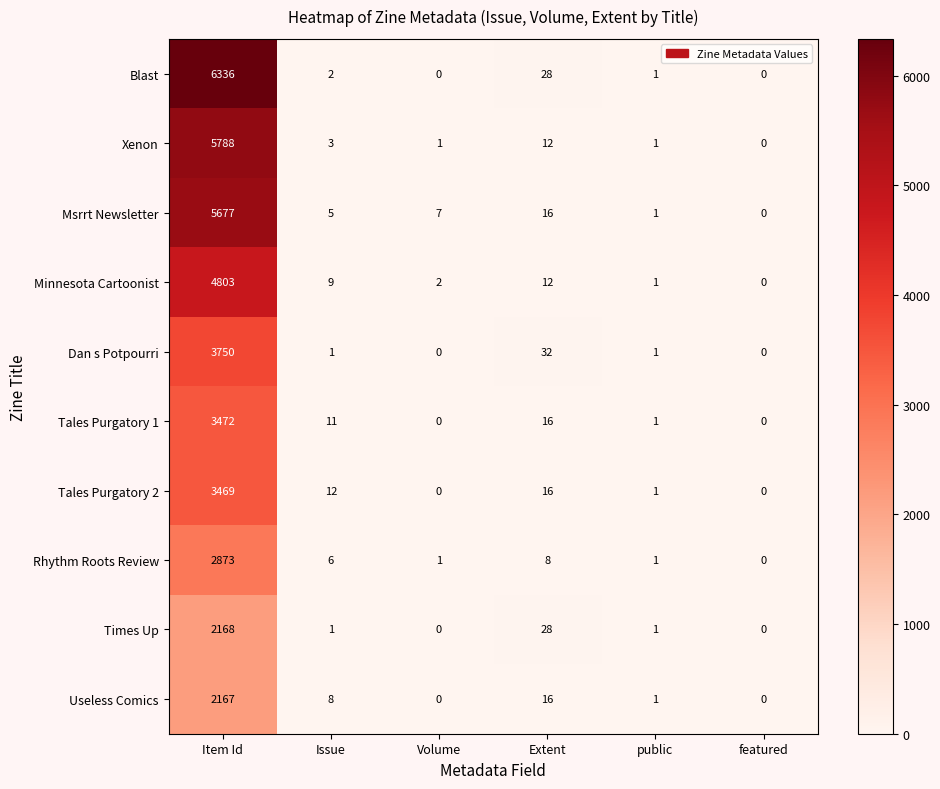

Rank the series by their maximum value, from highest to lowest.

Blast, Xenon, Msrrt Newsletter, Minnesota Cartoonist, Dan s Potpourri, Tales Purgatory 1, Tales Purgatory 2, Rhythm Roots Review, Times Up, Useless Comics